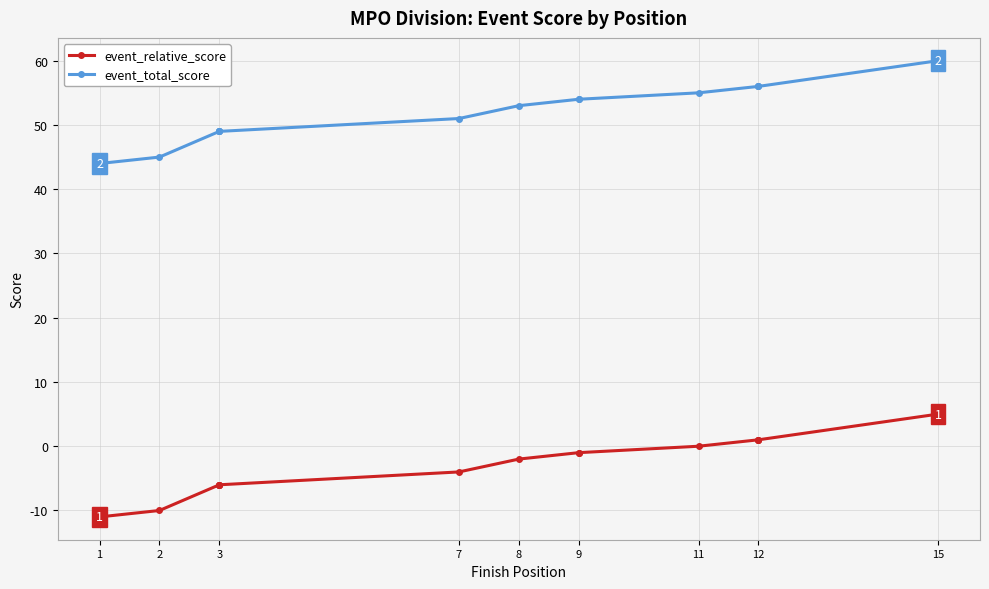

List the series in order of their overall mean, highest first.

event_total_score, event_relative_score